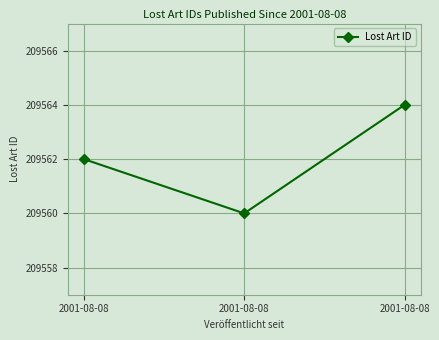

How many categories are shown in the chart?

3